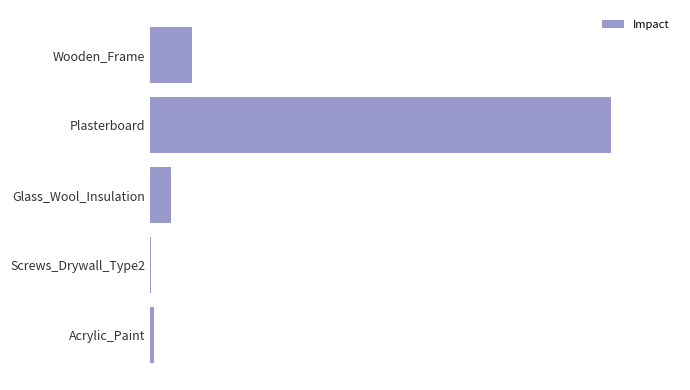

Are the bars horizontal?

Yes